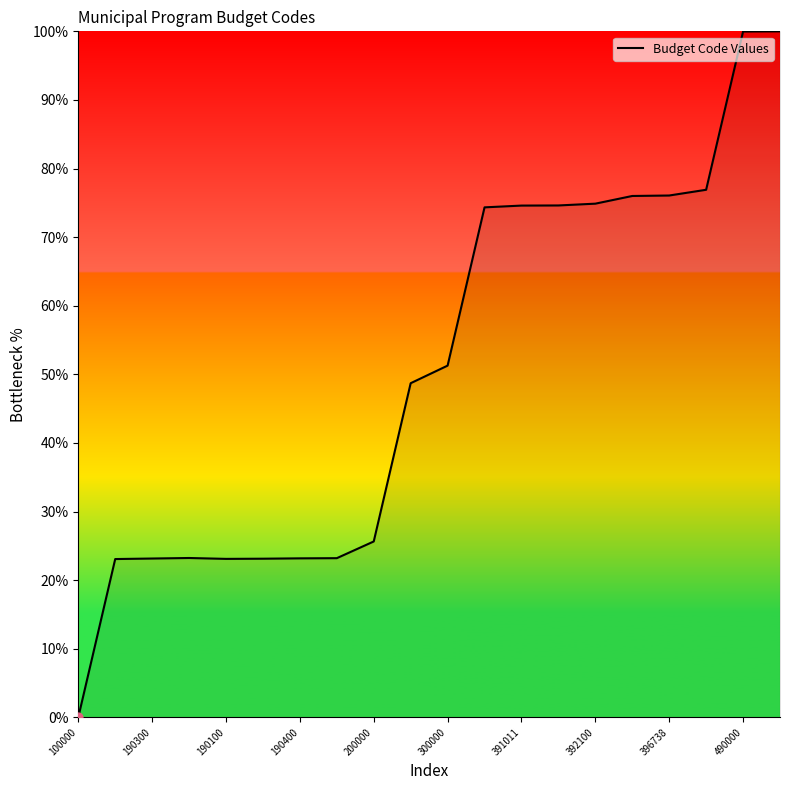

What is the maximum value shown in the chart?

100.0